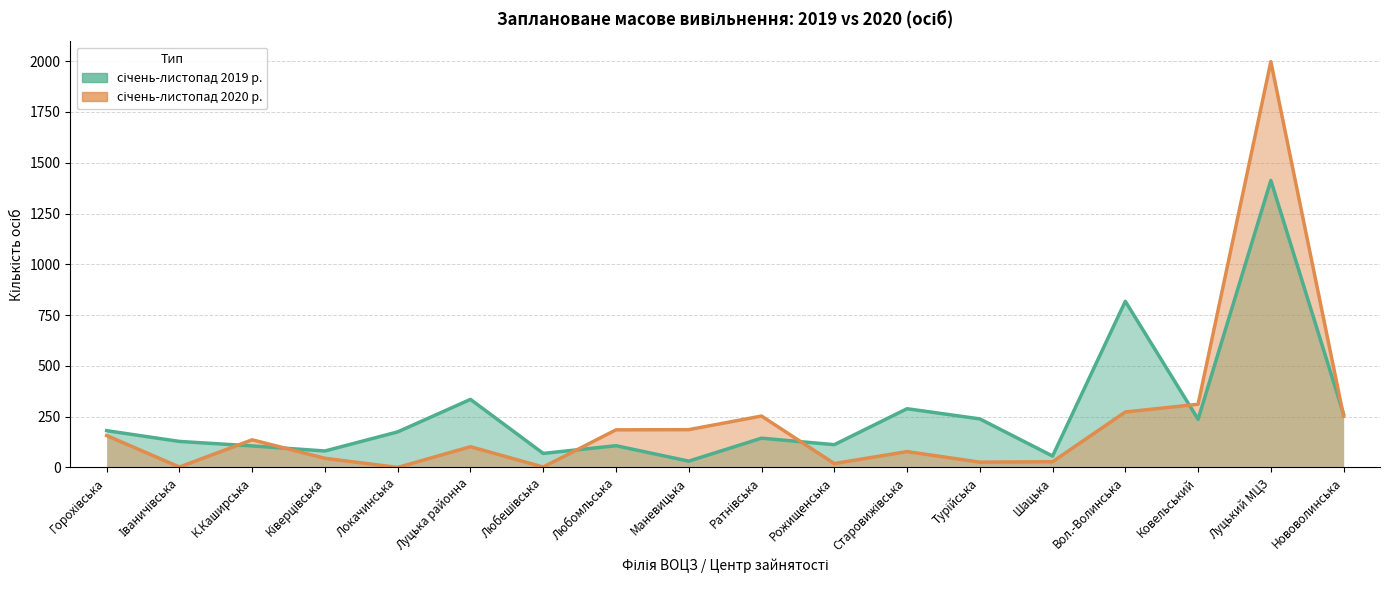

At which label does січень-листопад 2020 р. first exceed 136?

Горохівська